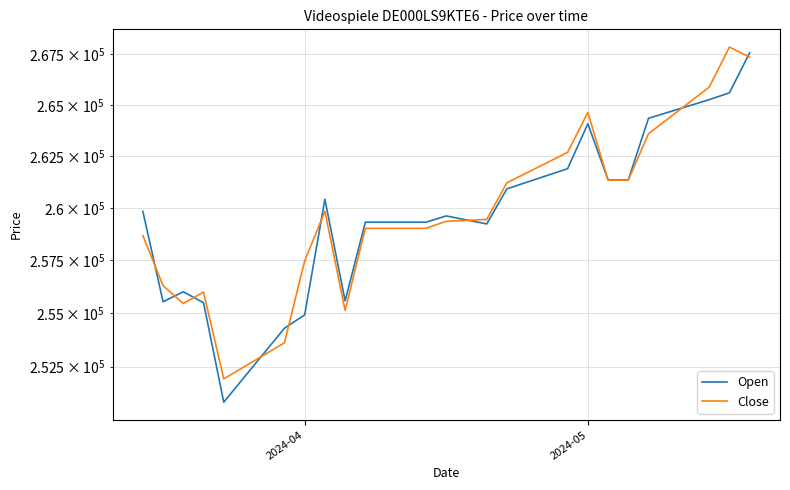

List the series in order of their peak value, lowest first.

Open, Close